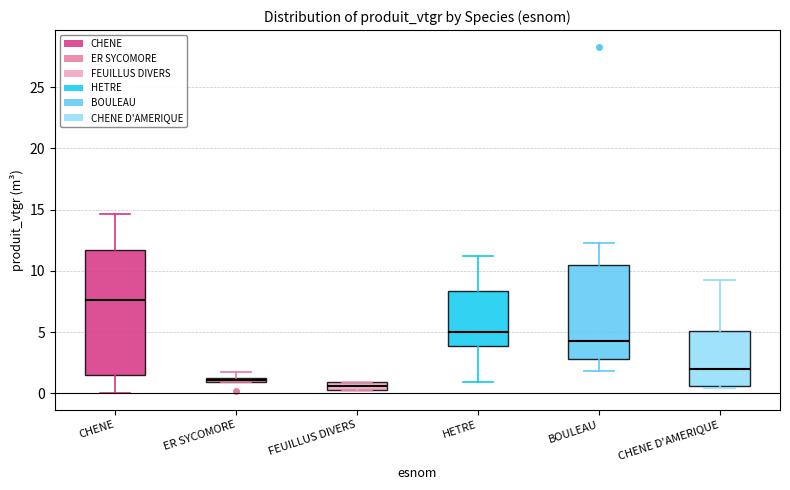

Which box is the tallest, from its lower edge to its upper edge?

CHENE